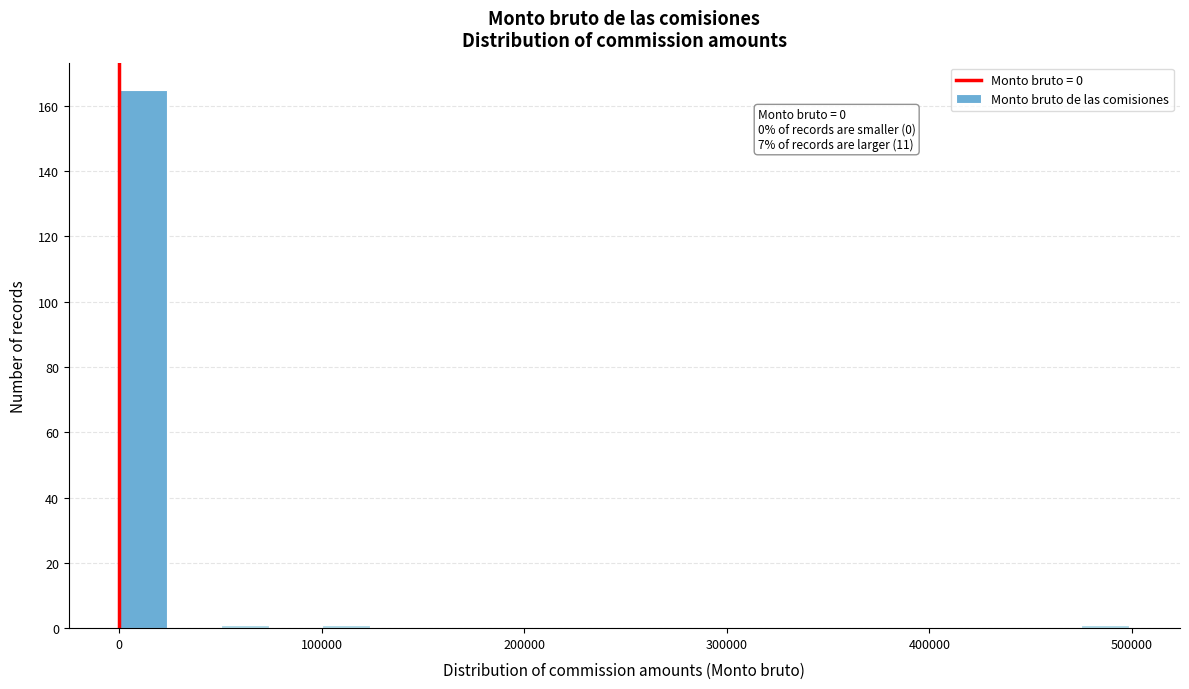

Read against the x-axis, roughly where is the centre of the tallest bar?

10000